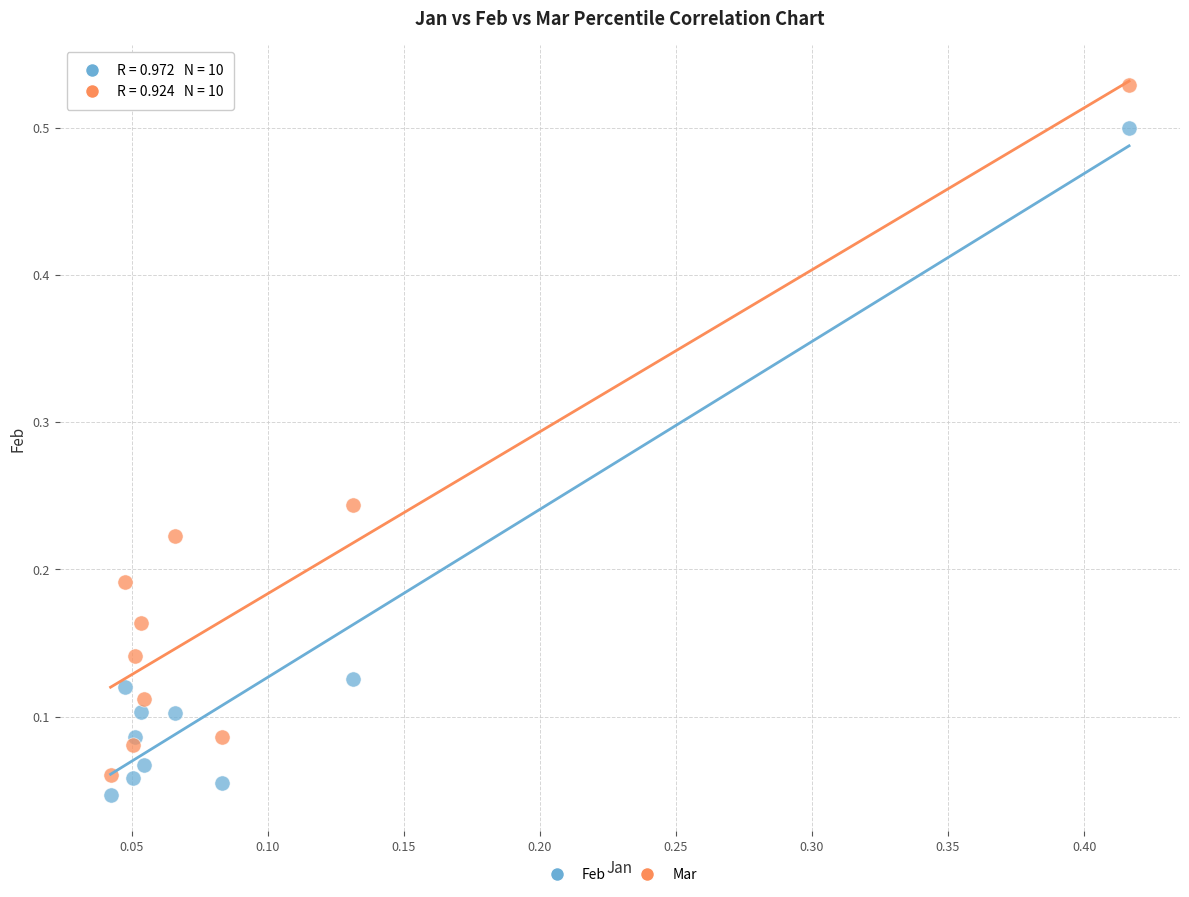

What are all the series names shown in the legend?

Feb, Mar